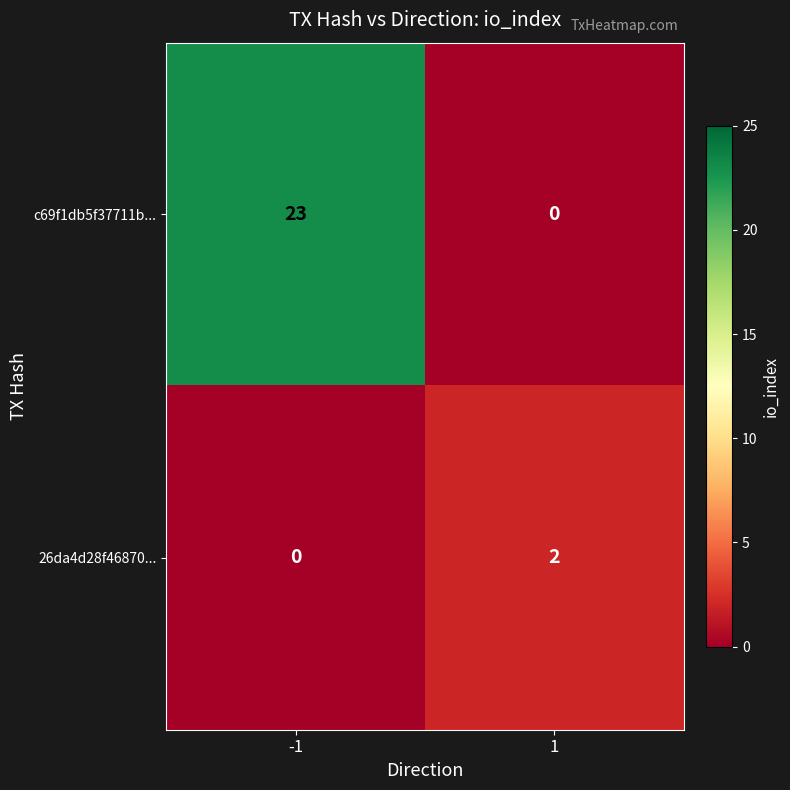

At which category is the sum across all series the highest?

-1